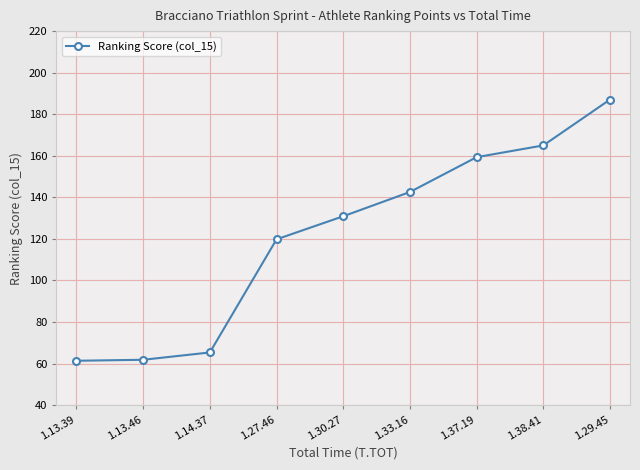

True or false: there are more than 1 points higher than both neighbors.

False